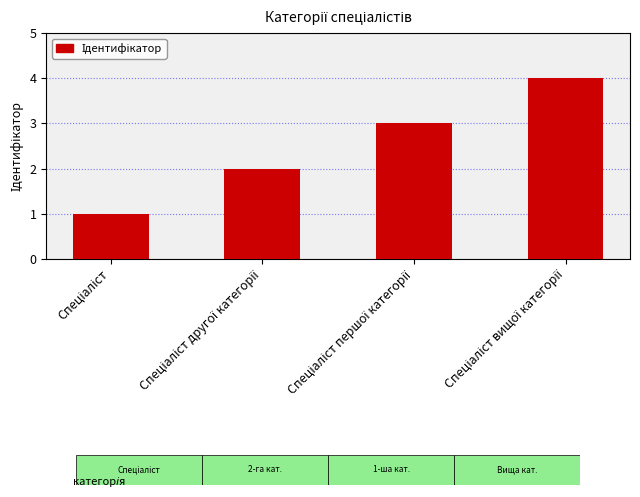

What is the difference between the maximum and minimum values?

3